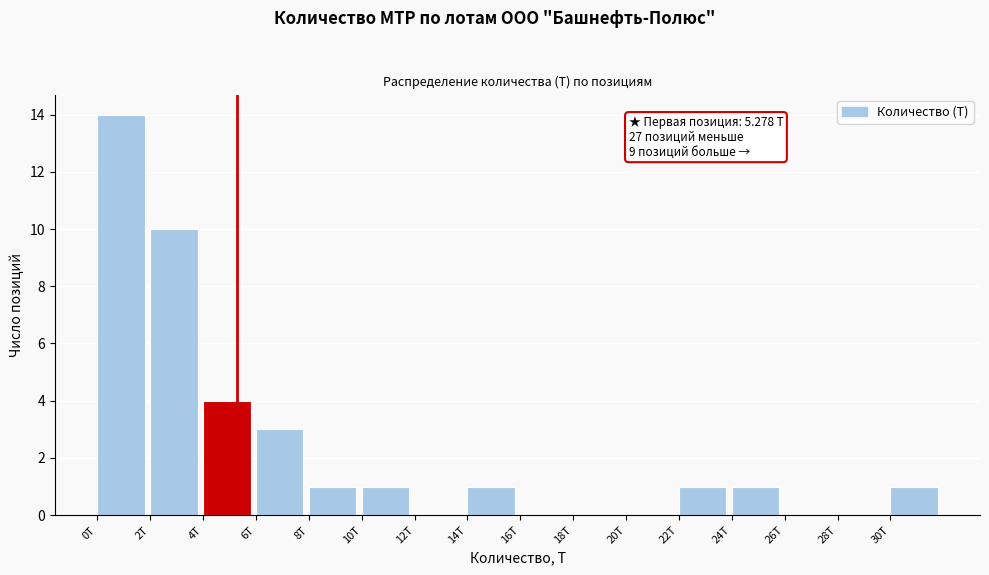

Which range on the x-axis has the tallest bar?

0 to 2